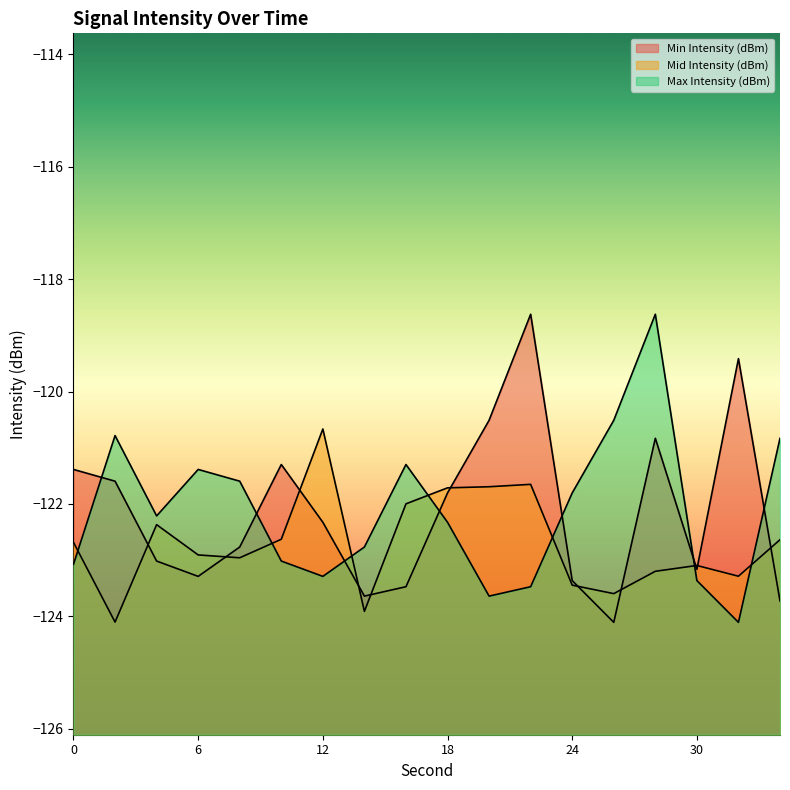

At 8, list the series in order from smallest to largest.

Mid Intensity (dBm), Min Intensity (dBm), Max Intensity (dBm)